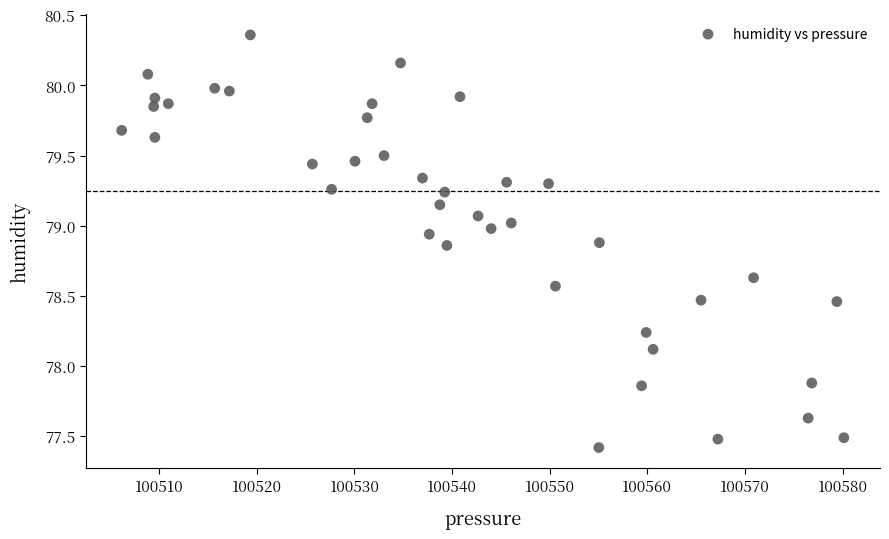

What is the range of X values (max minus min)?

74.0